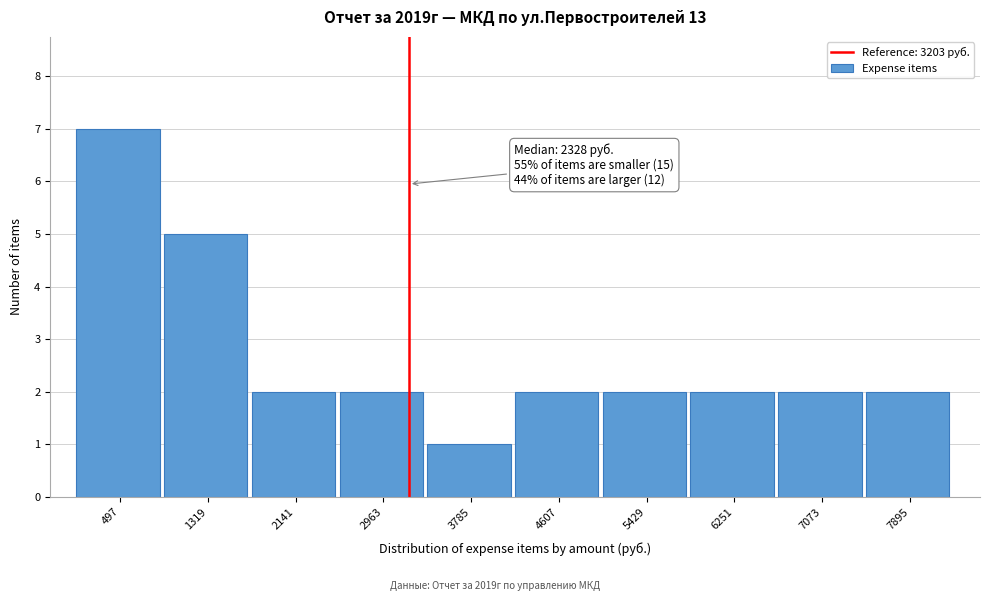

Over which range of the x-axis is the bar tallest?

100 to 900